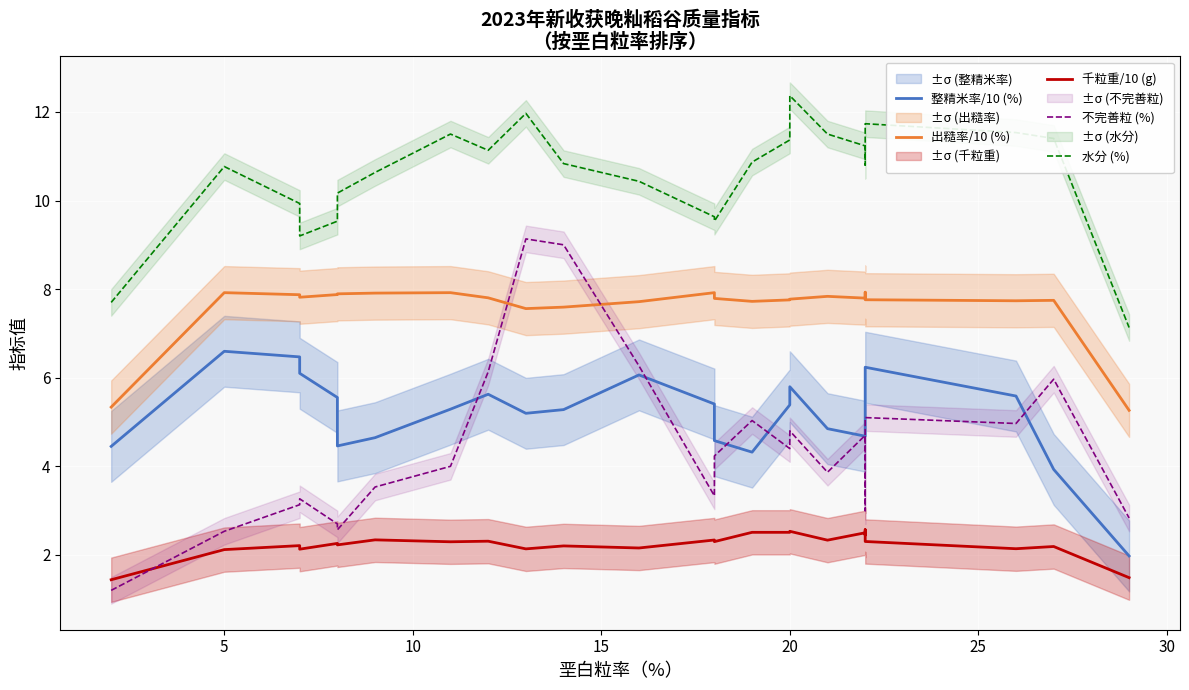

At how many categories does at least one series exceed 9?

23